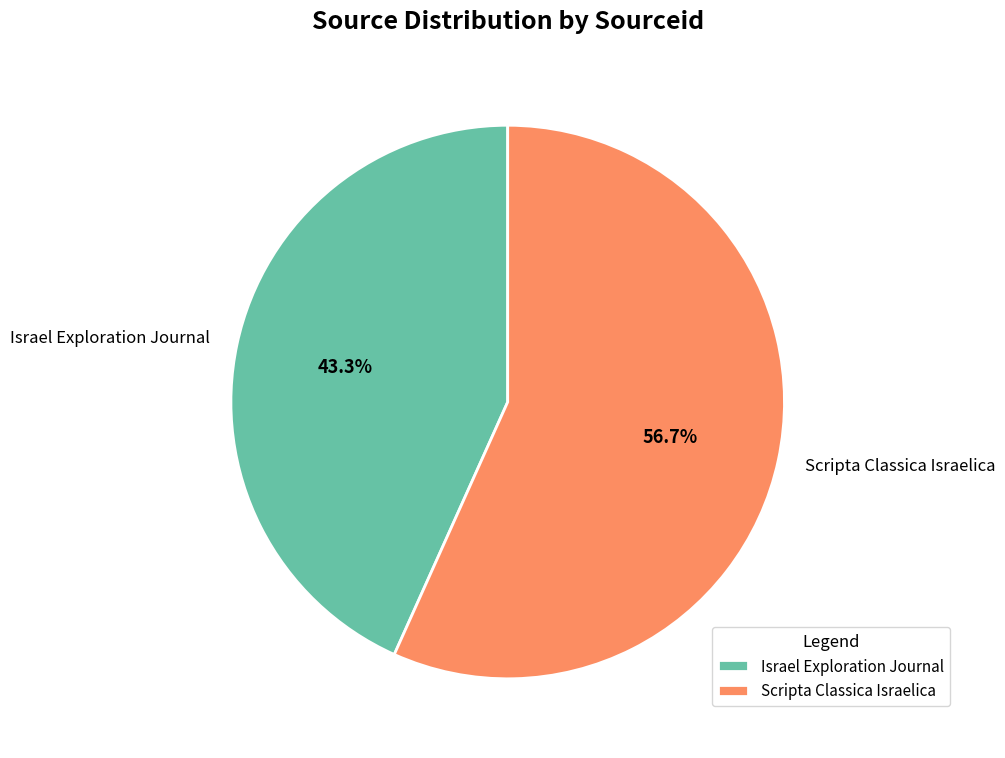

Which category has the biggest portion of the pie?

Scripta Classica Israelica